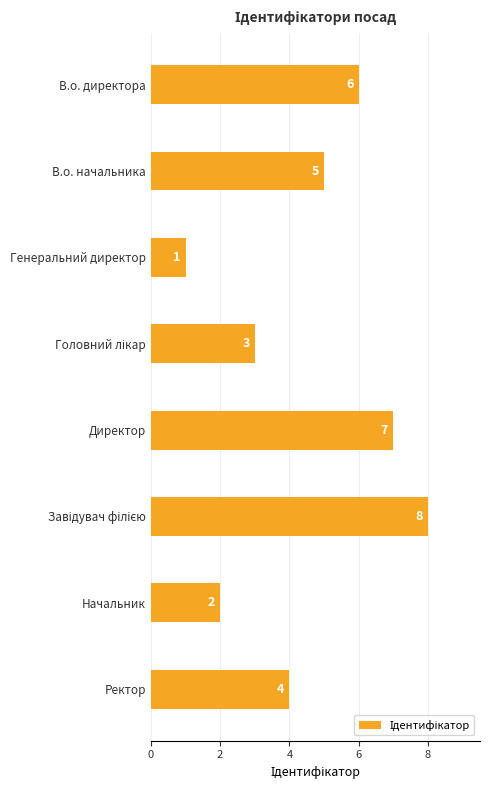

Reading bottom to top, extract all data points from this chart.

4	2	8	7	3	1	5	6